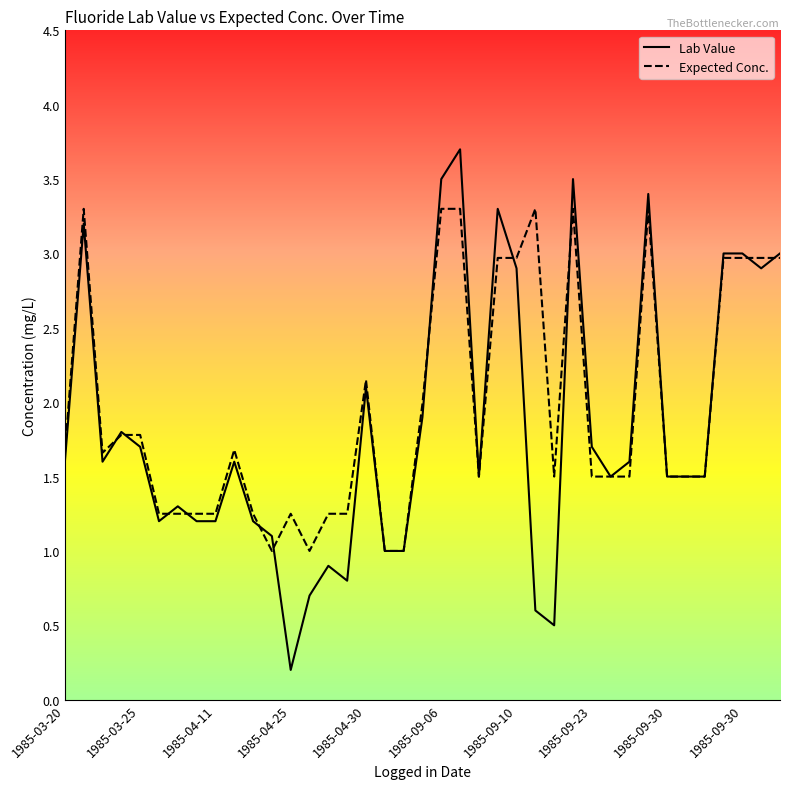

Which series has the widest spread of values?

Lab Value